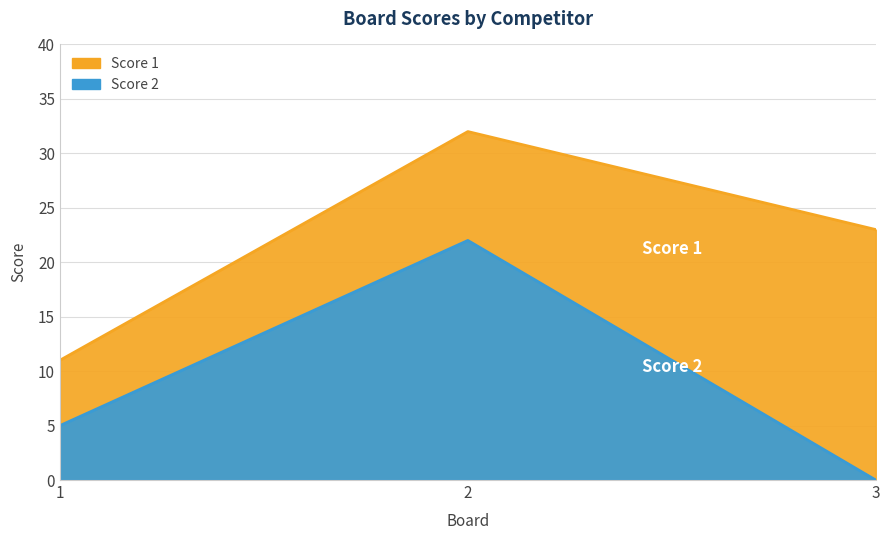

What is the ratio of the value at 1 to the value at 2?

0.2